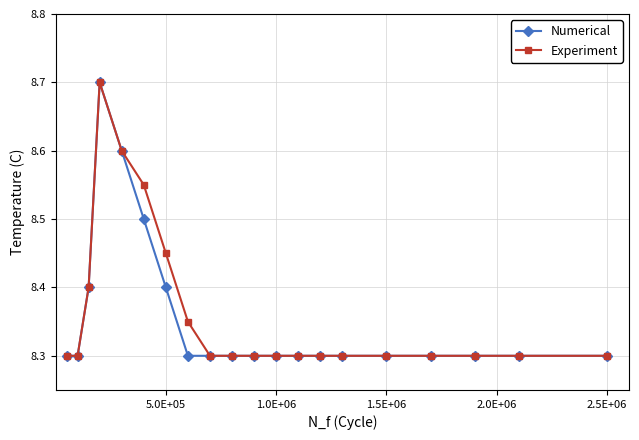

How many Experiment values are between 8 and 9?

20